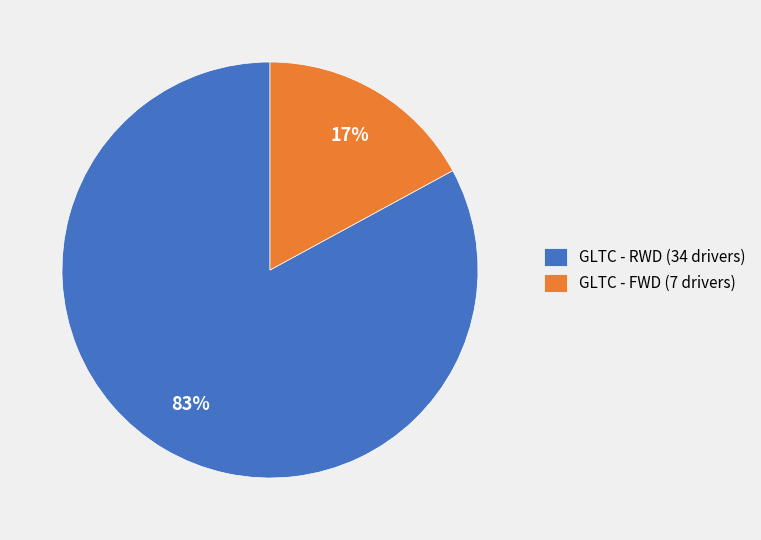

The GLTC - RWD slice represents 73% of the pie. True or false?

False